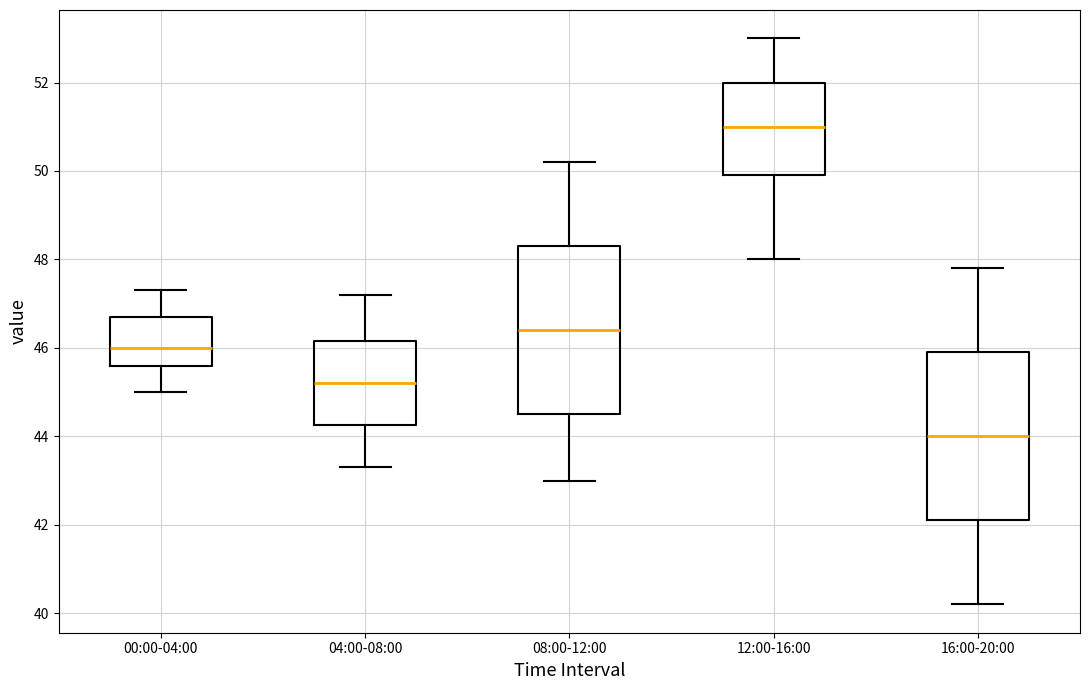

Which box's median line is the lowest?

16:00-20:00